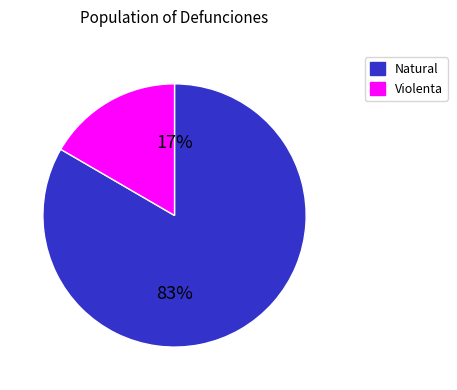

Which category has the smallest portion of the pie?

Violenta